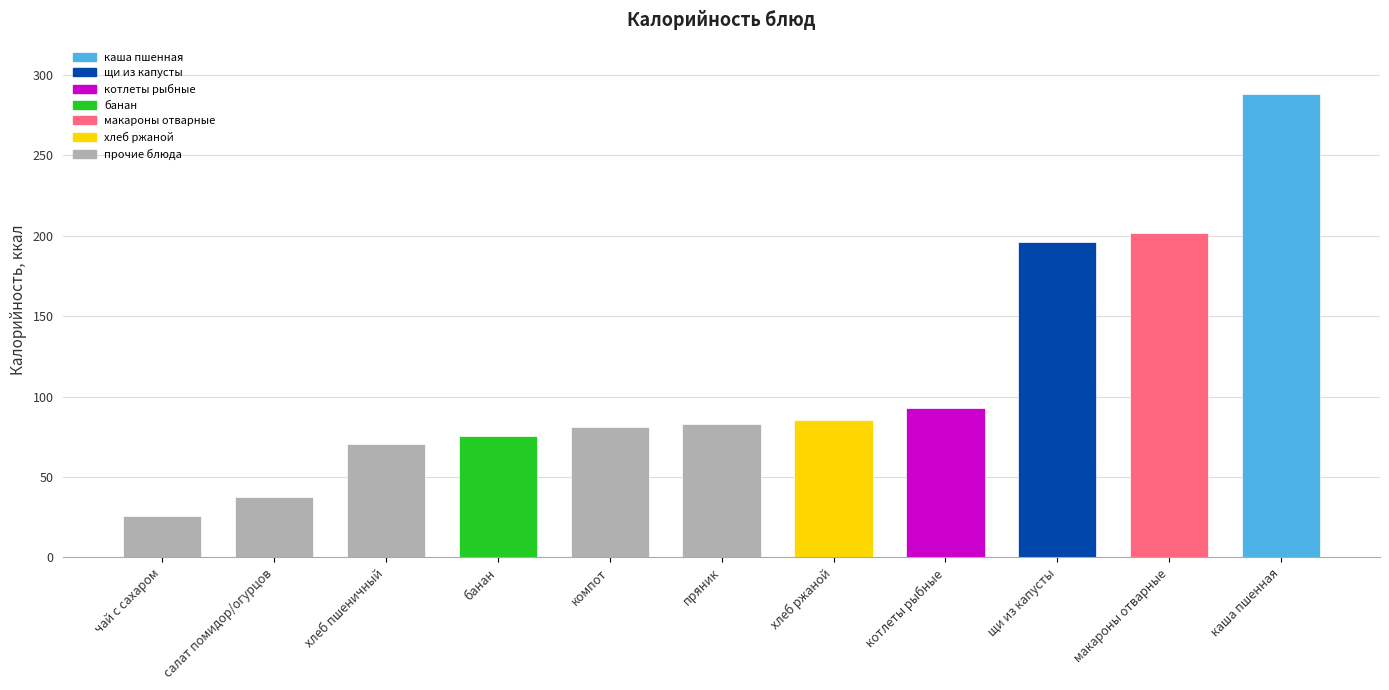

Which label corresponds to the largest value in the chart?

каша пшенная